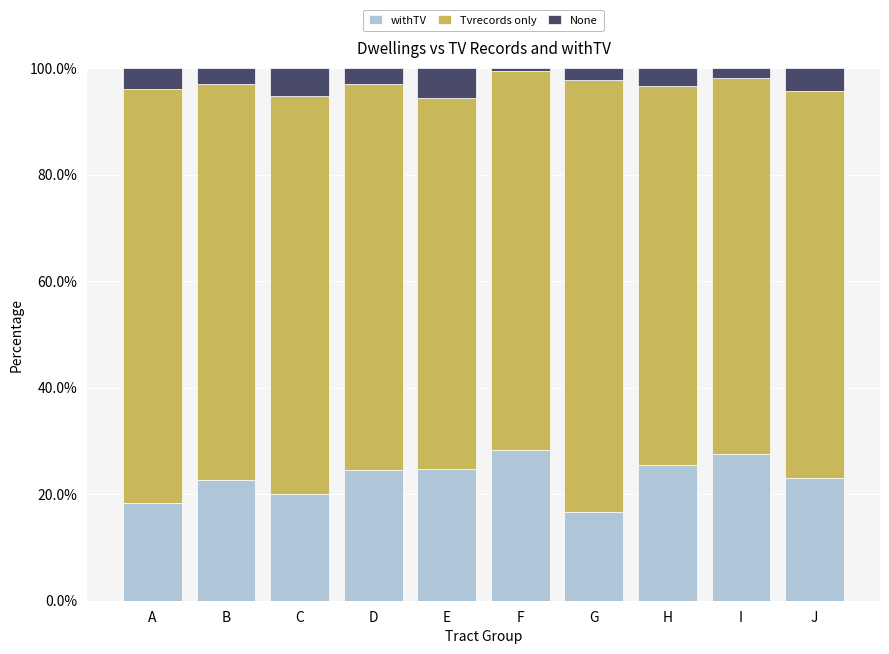

Are the bars grouped side by side (vs. stacked)?

No